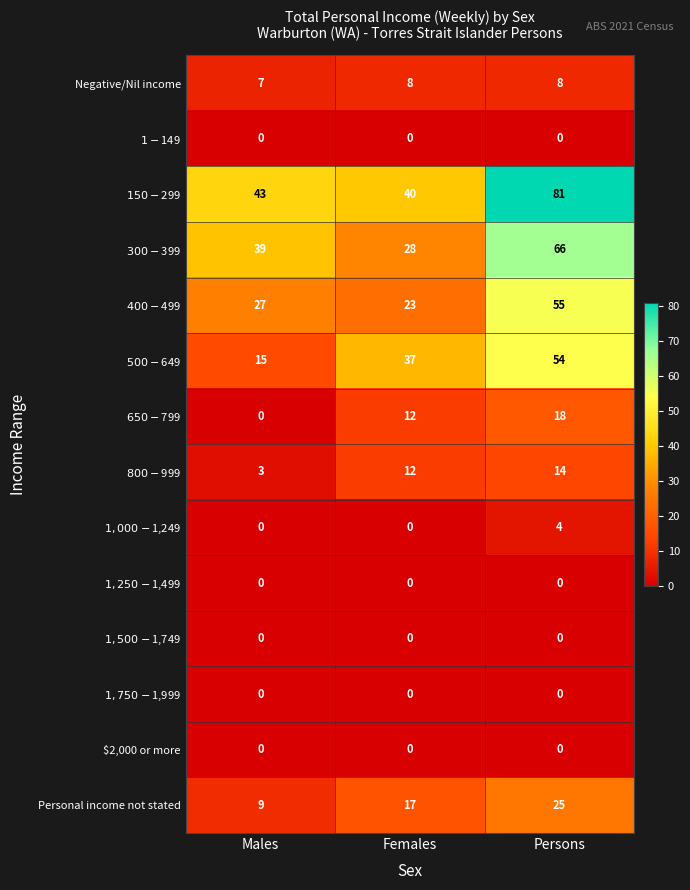

How many categories are shown in the chart?

3